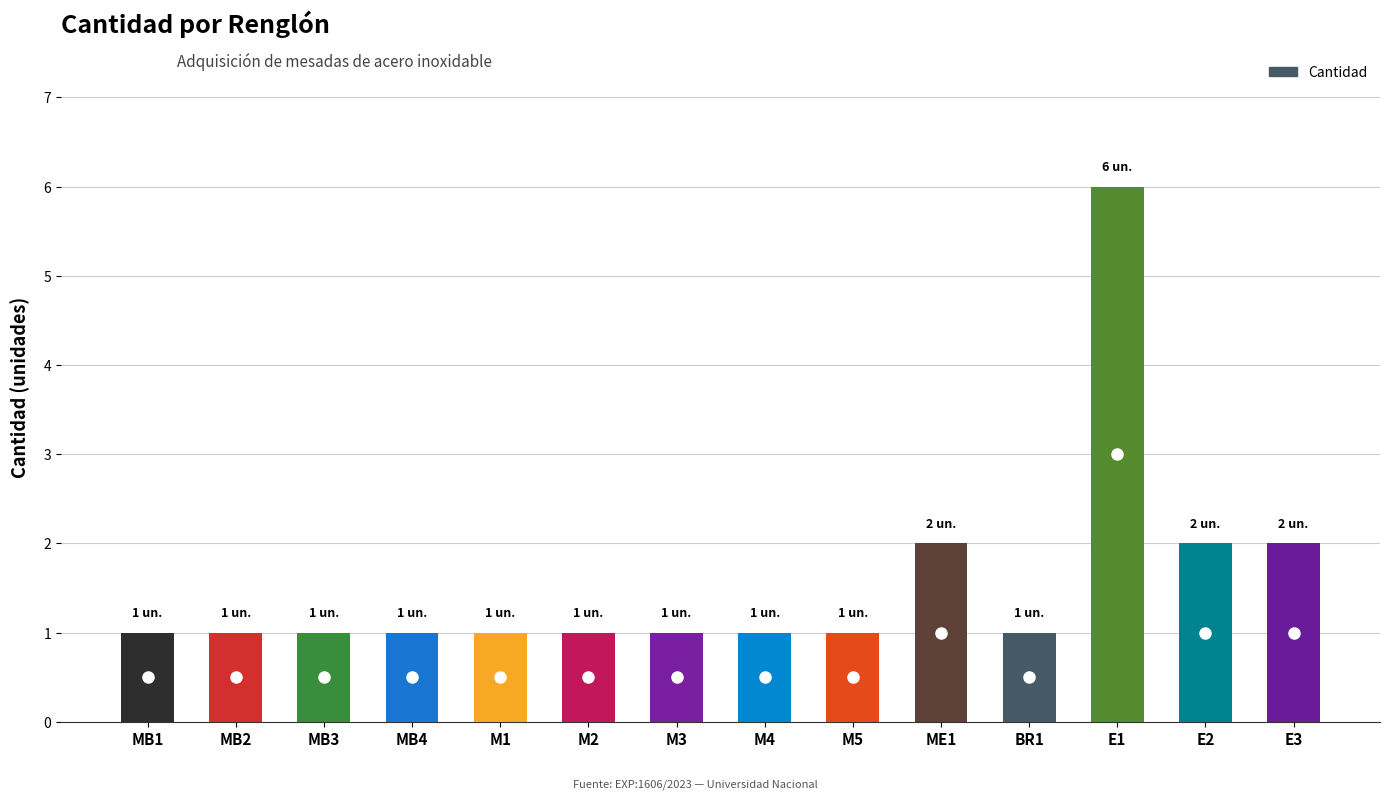

Reading right to left, transcribe all the data shown in this chart.

E3=2	E2=2	E1=6	BR1=1	ME1=2	M5=1	M4=1	M3=1	M2=1	M1=1	MB4=1	MB3=1	MB2=1	MB1=1